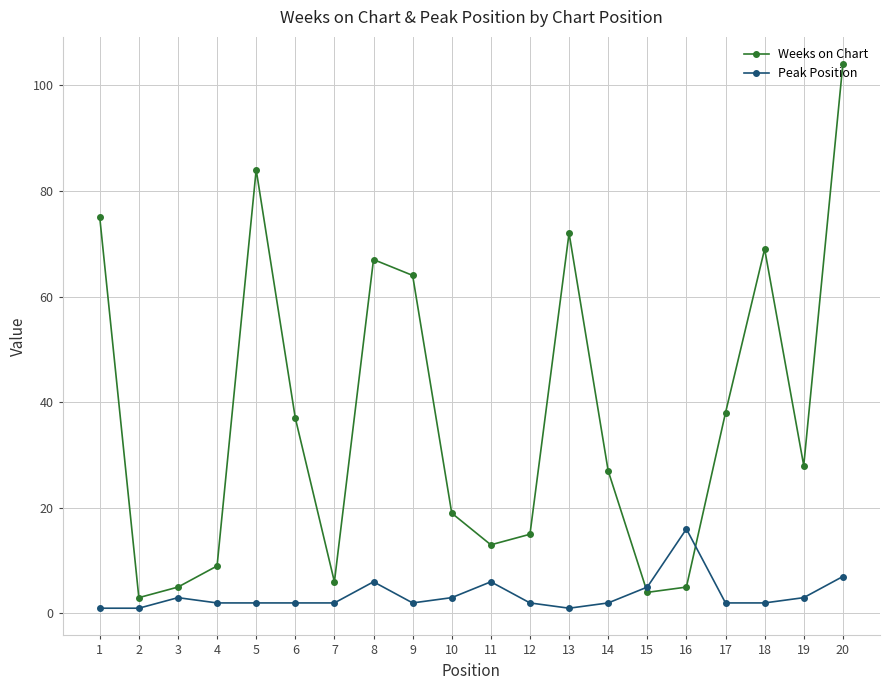

List the series in order of their peak value, highest first.

Weeks on Chart, Peak Position